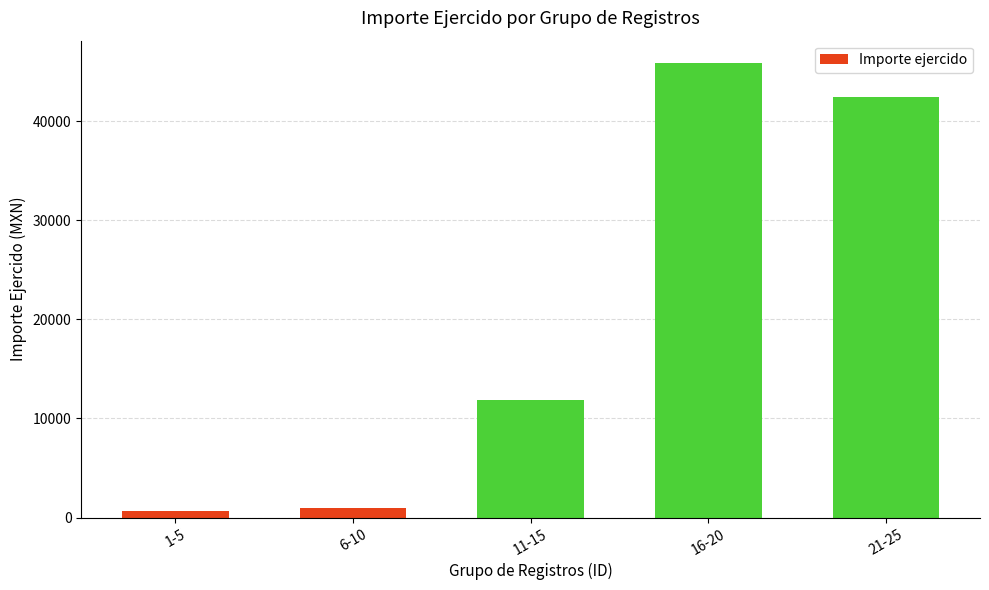

How many bars are there in total?

5